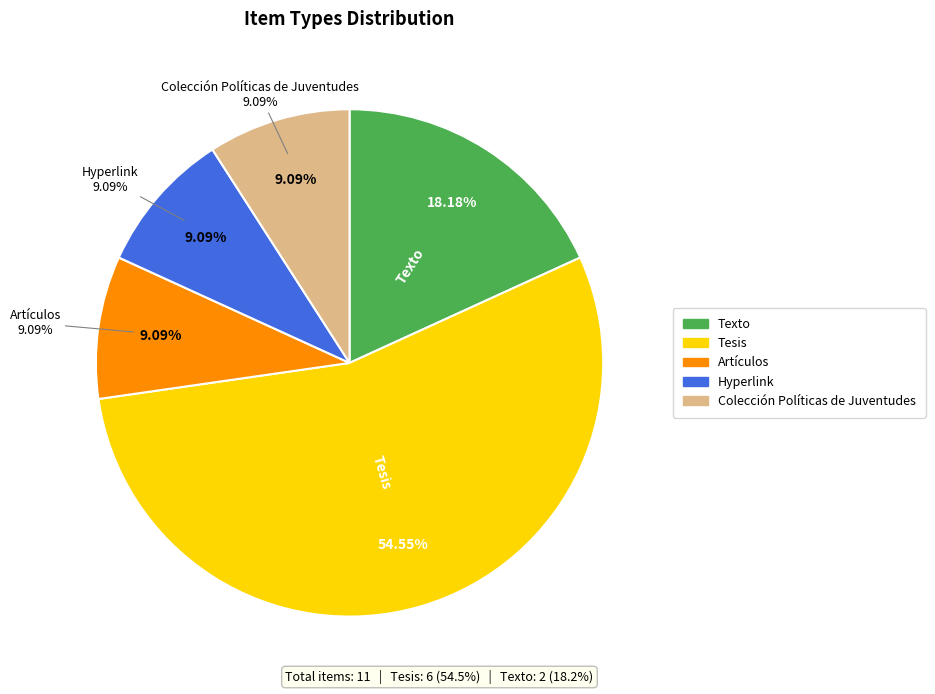

Which slice represents more than half of the pie?

Tesis